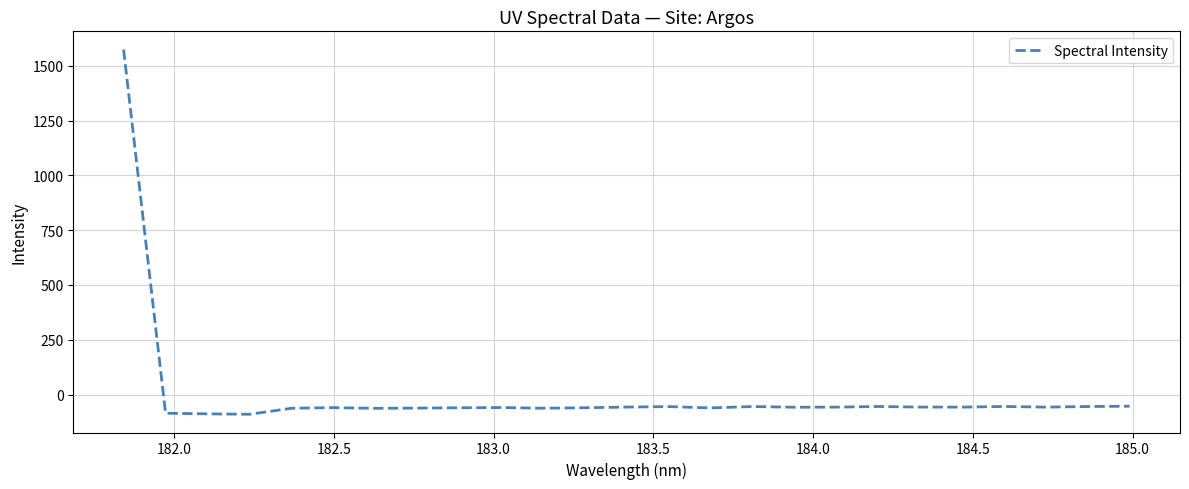

What is the difference between the maximum and minimum values?

1664.2